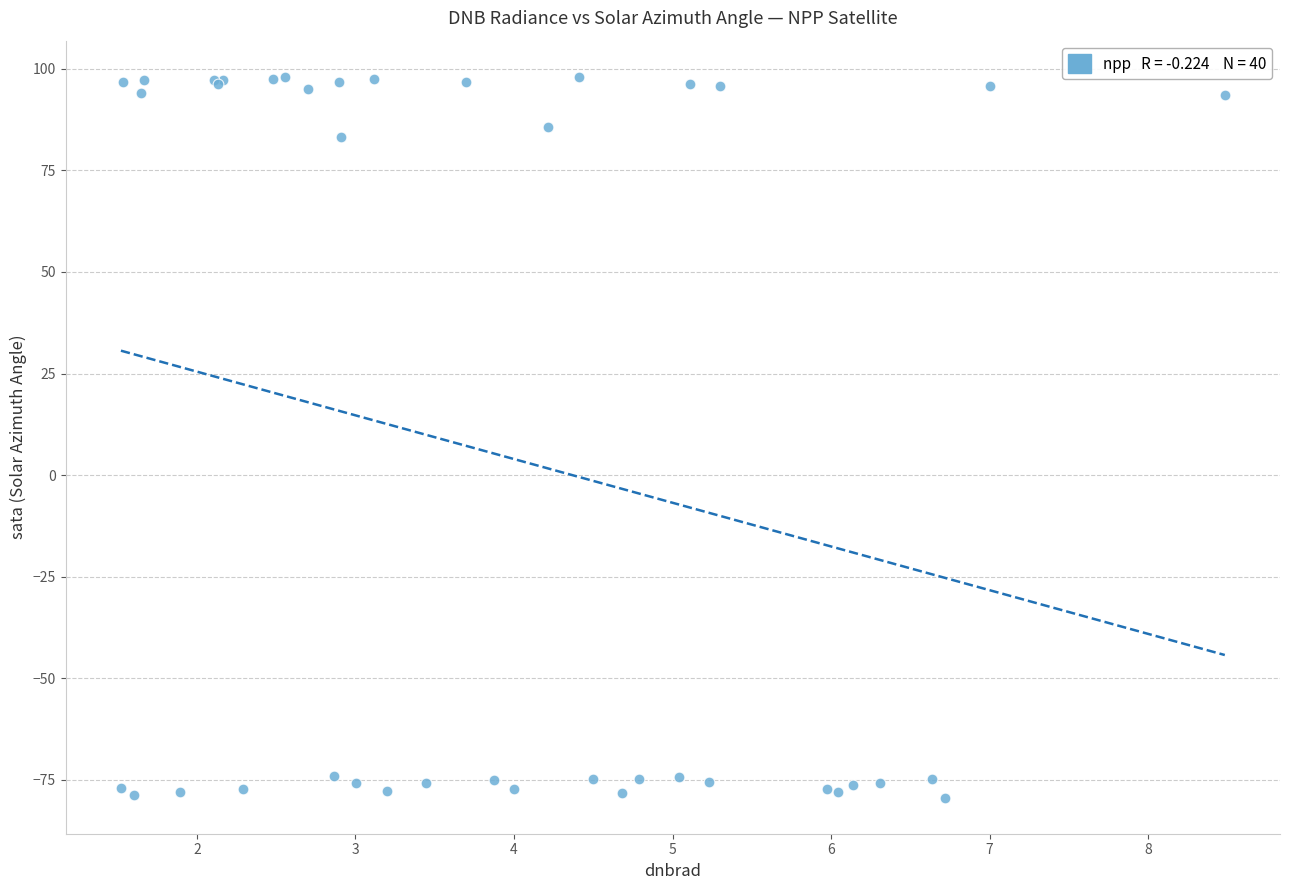

What Y value in the scatter plot is closest to 9?

83.3